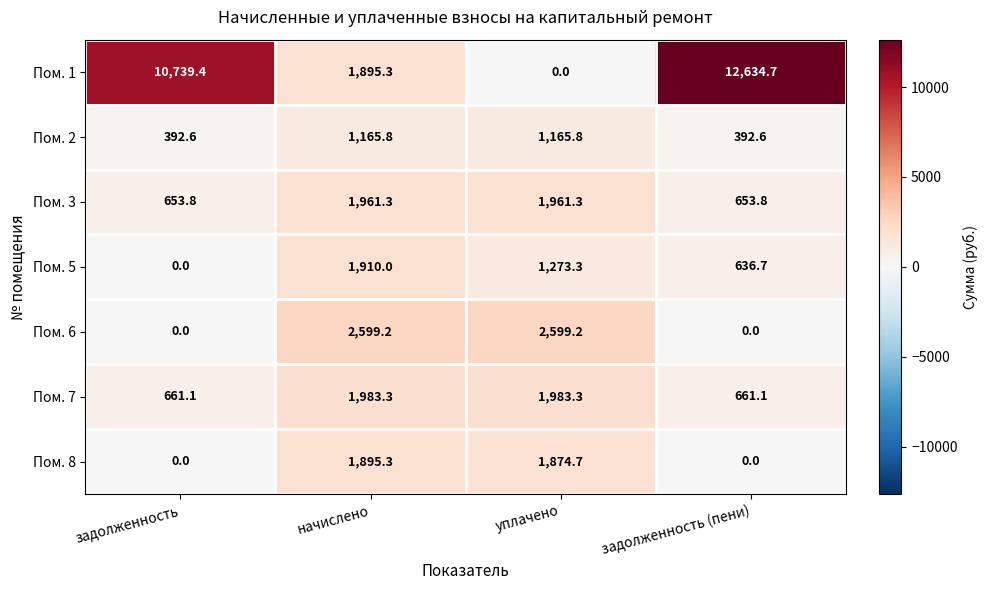

How many data points does each series have?

4